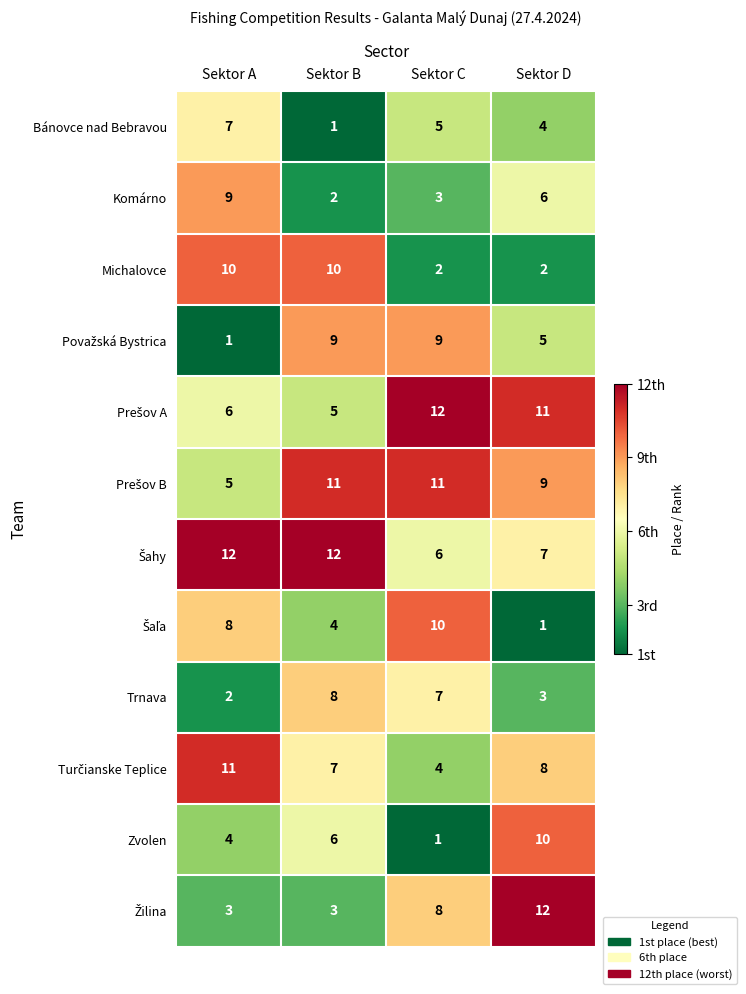

Where does the Bánovce nad Bebravou series first go above 5?

Sektor A